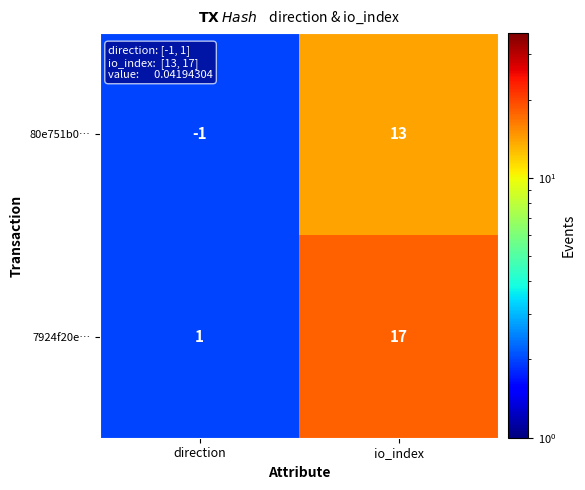

Which label corresponds to the largest value in the chart?

io_index